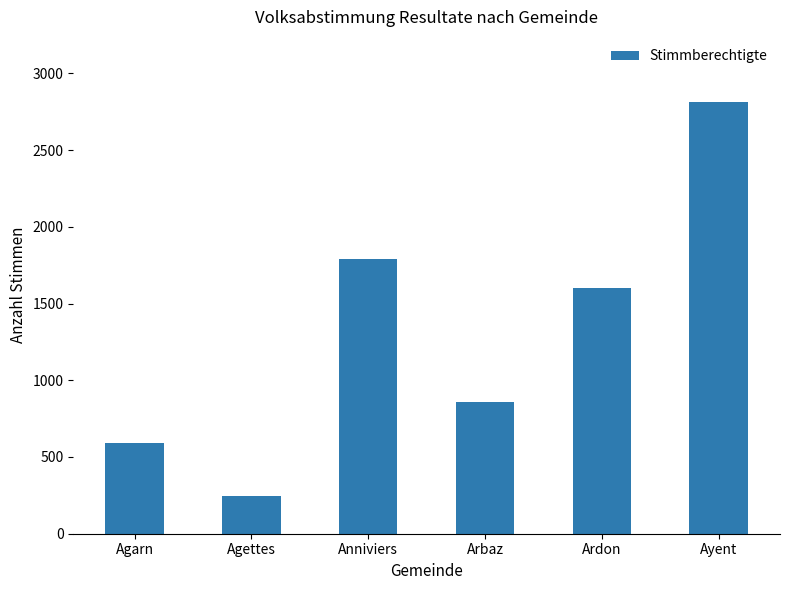

Which has a higher value, Arbaz or Agettes?

Arbaz